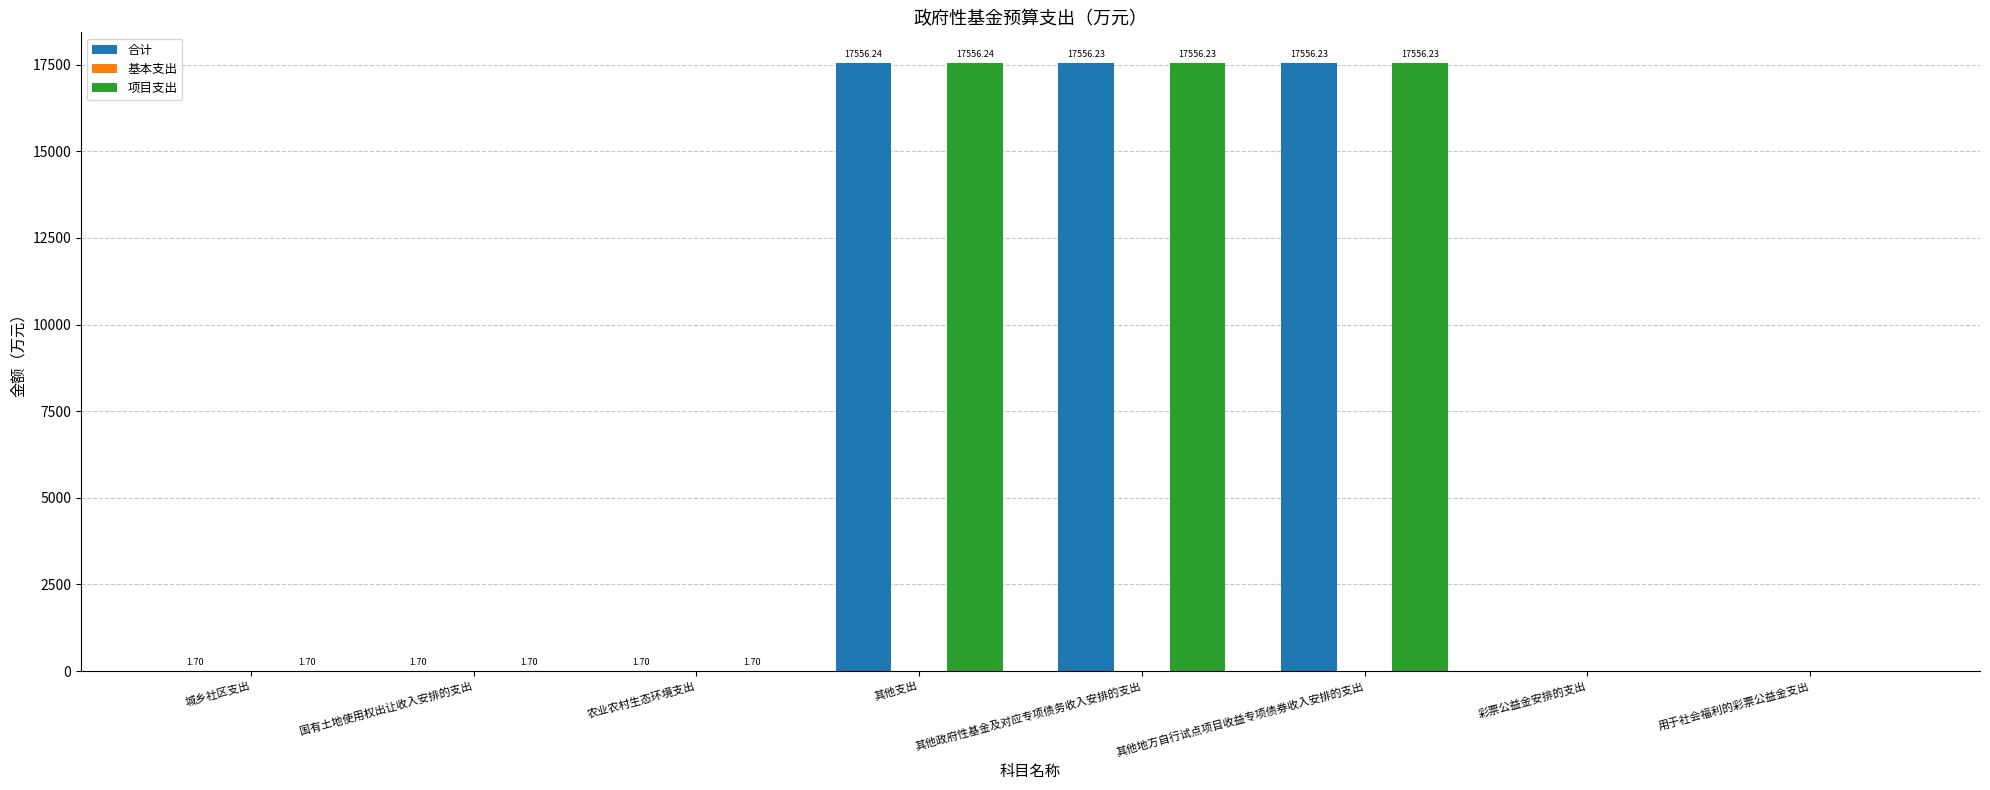

Are the bars horizontal?

No